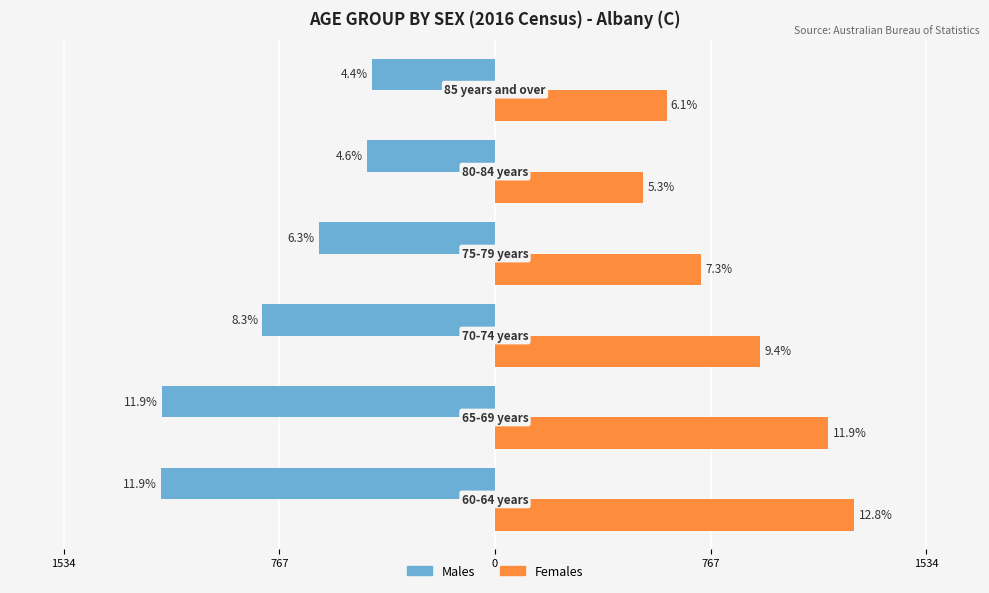

Reading right to left, what are all the values shown in this chart?

Males: -439	-456	-626	-828	-1187	-1188
Females: 611	527	735	945	1187	1279